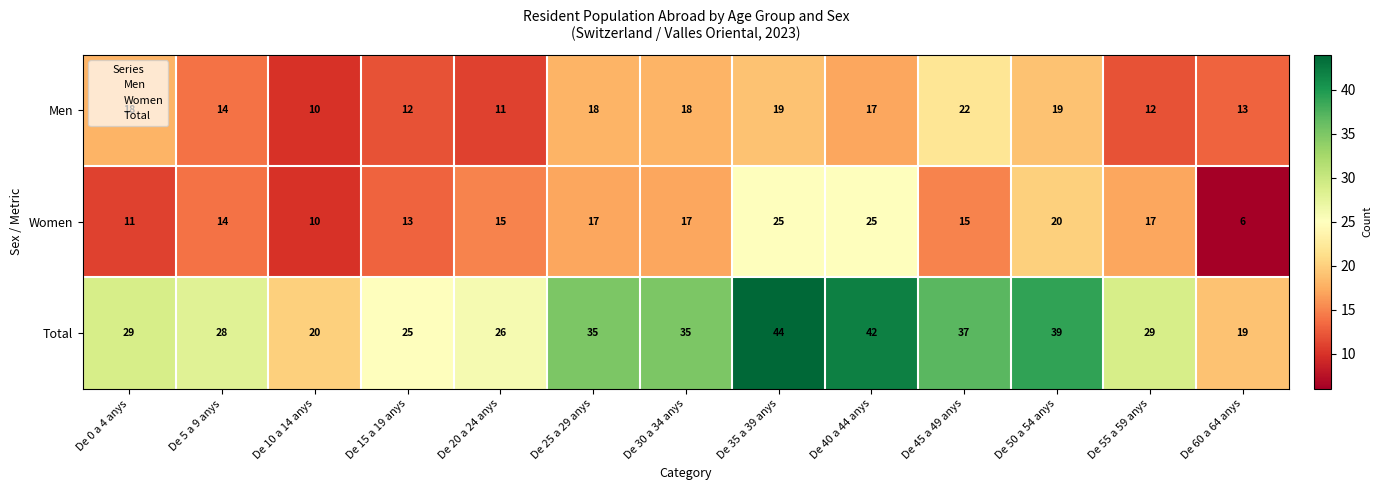

Which series has the largest total across all categories?

Total